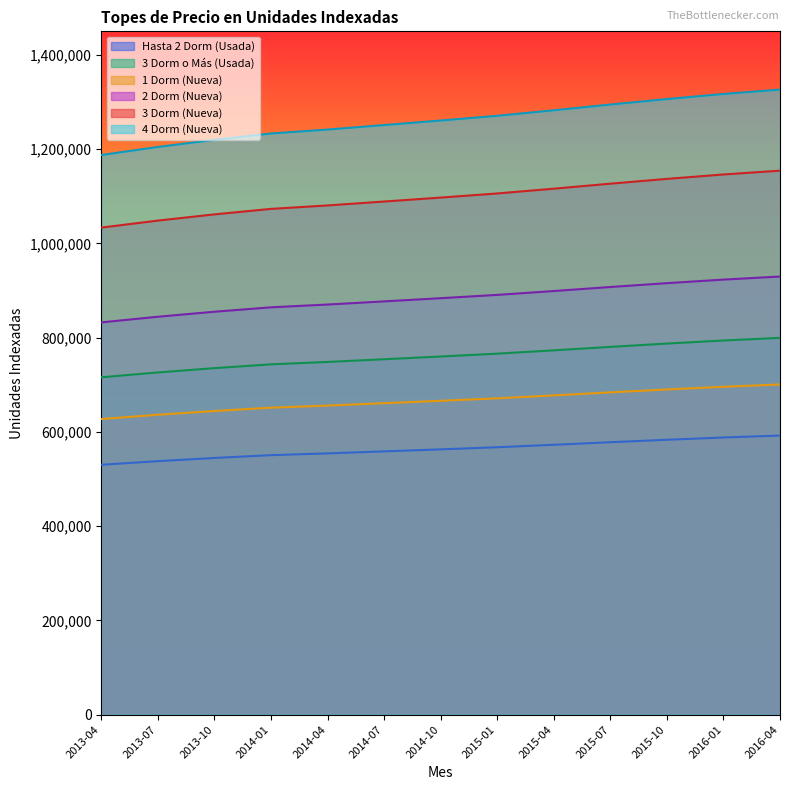

What is the maximum value for 3 Dorm o Más (Usada)?

799548